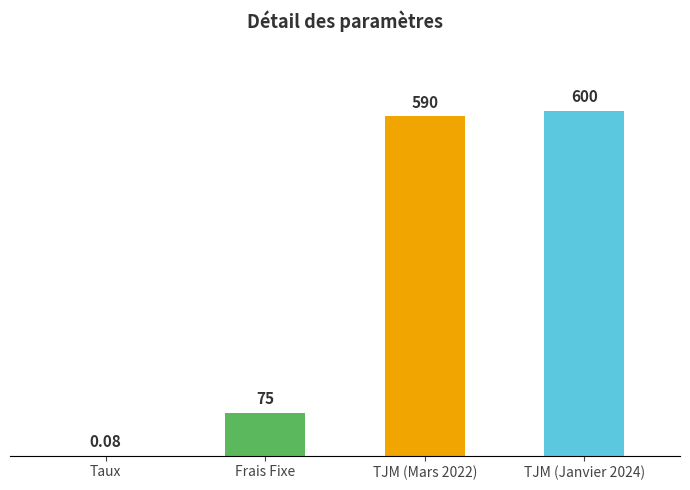

What is the change in value from TJM (Mars 2022) to TJM (Janvier 2024)?

+10.0